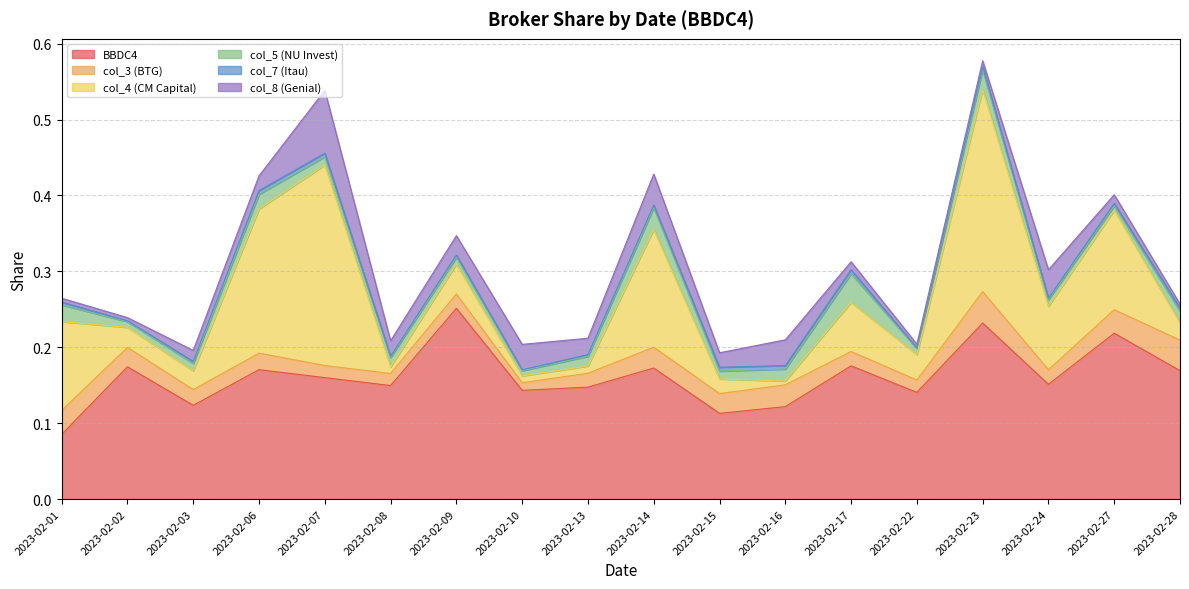

What are all the series names shown in the legend?

BBDC4, col_3 (BTG), col_4 (CM Capital), col_5 (NU Invest), col_7 (Itau), col_8 (Genial)